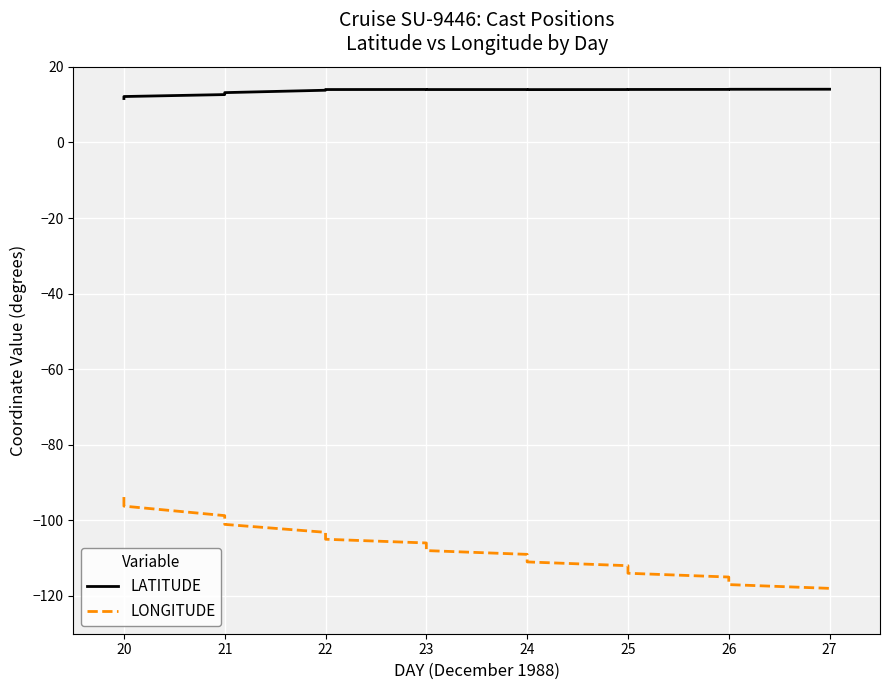

List the series in order of their peak value, highest first.

LATITUDE, LONGITUDE